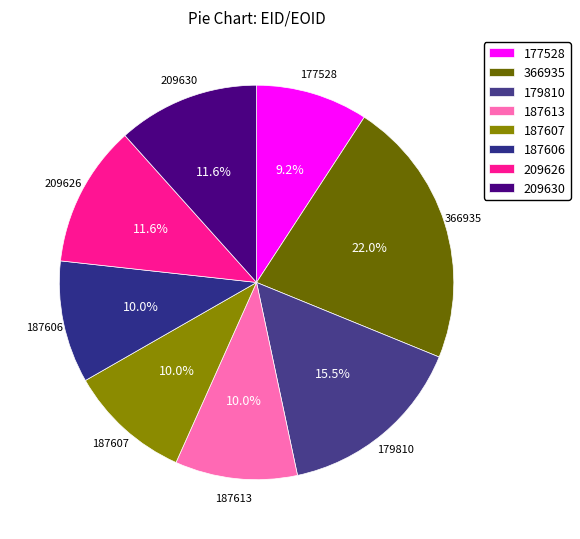

Between 179810 and 187606, which is larger?

179810